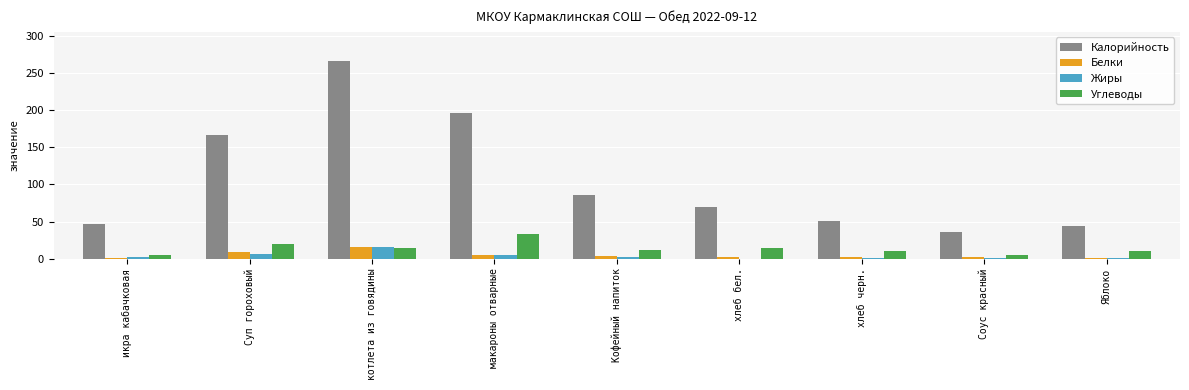

Where does the Калорийность series first go above 70?

Суп гороховый